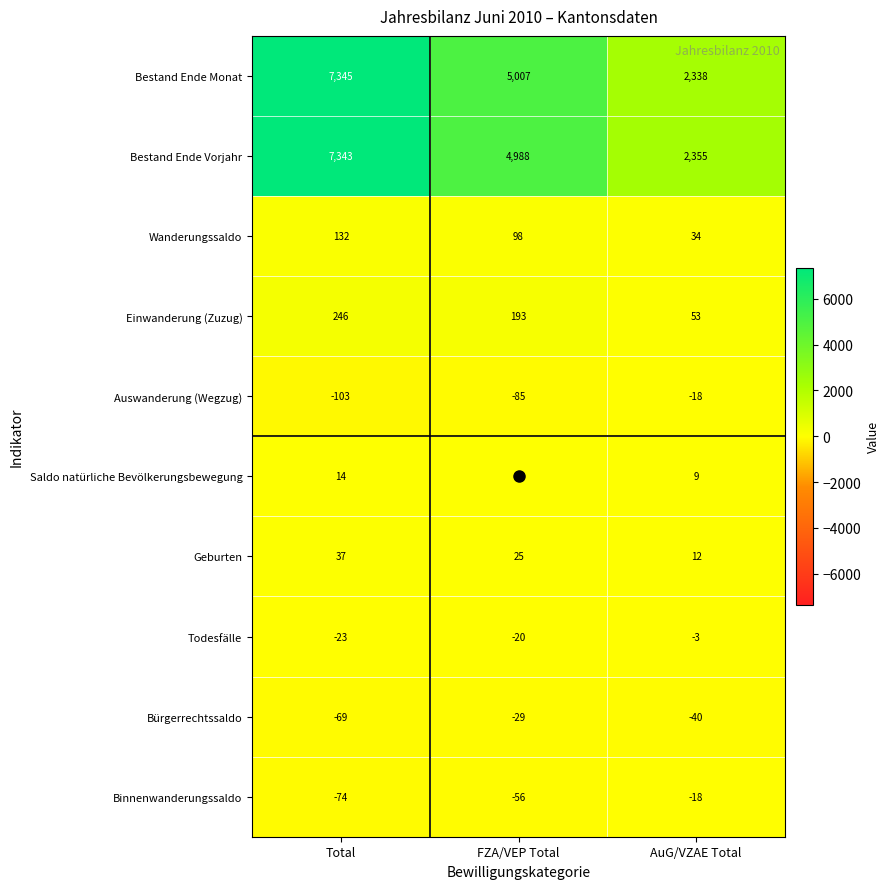

At how many categories does at least one series exceed 2165?

3